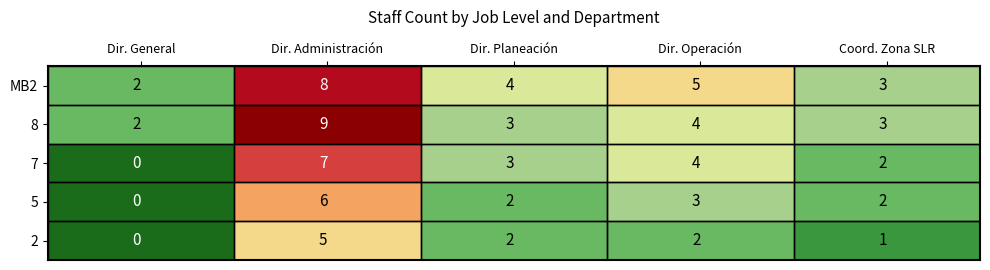

How many series are shown in this chart?

5